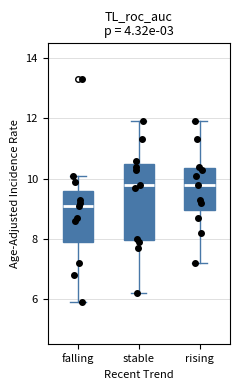

Reading left to right, read every box against the y-axis: the position of its median line, the range the box covers, and the ends of its whiskers. The values are not printed on the chart, so give them approximately, as read against the axis.

falling: median 9.2, box 8.0 to 9.6, whiskers 6.0 to 10.2
stable: median 9.8, box 8.0 to 10.6, whiskers 6.2 to 12.0
rising: median 9.8, box 9.0 to 10.4, whiskers 7.2 to 12.0